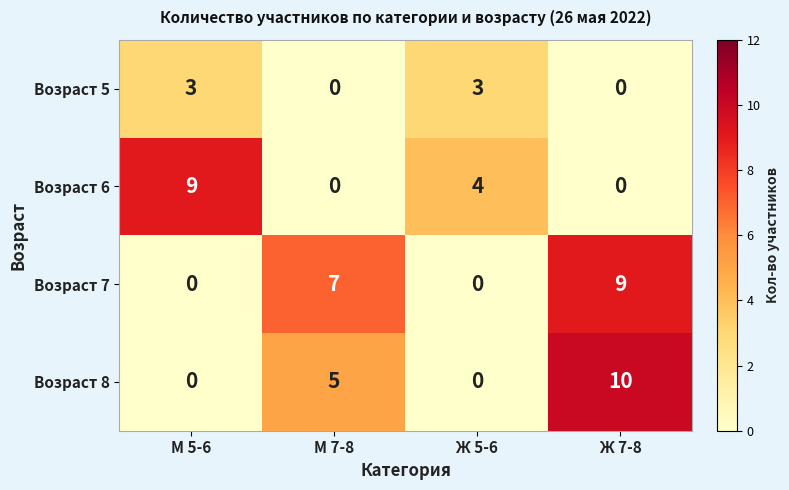

How many positive values does the Возраст 5 series have?

2